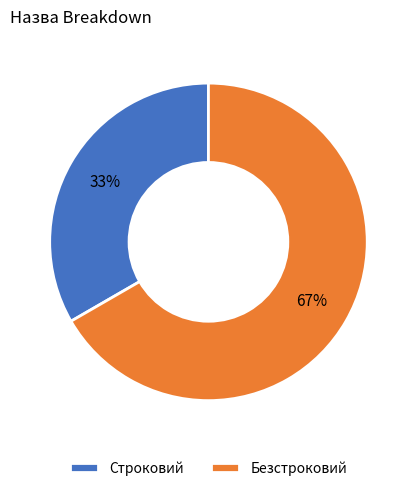

How many slices are in this pie chart?

2